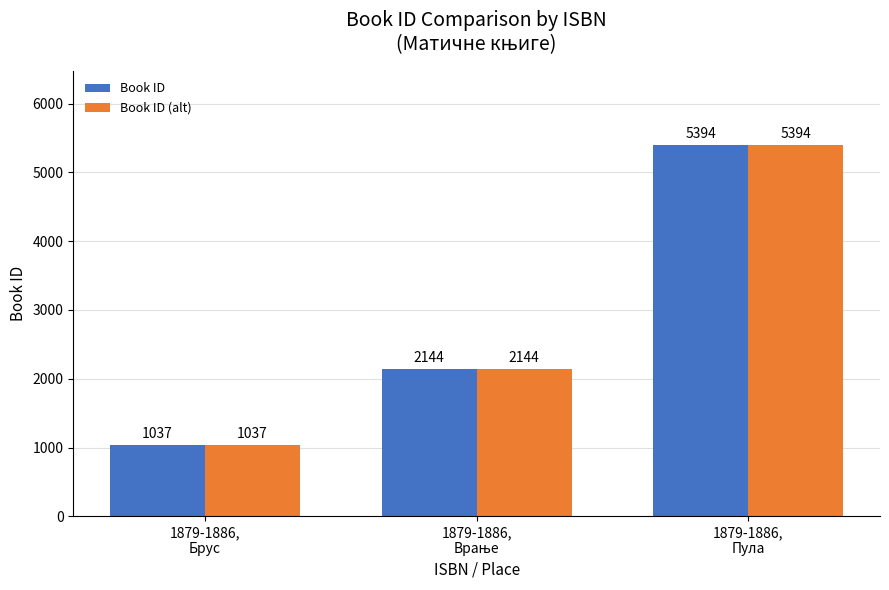

The value of Book ID (alt) at 1879-1886,
Пула is 5394. True or false?

True